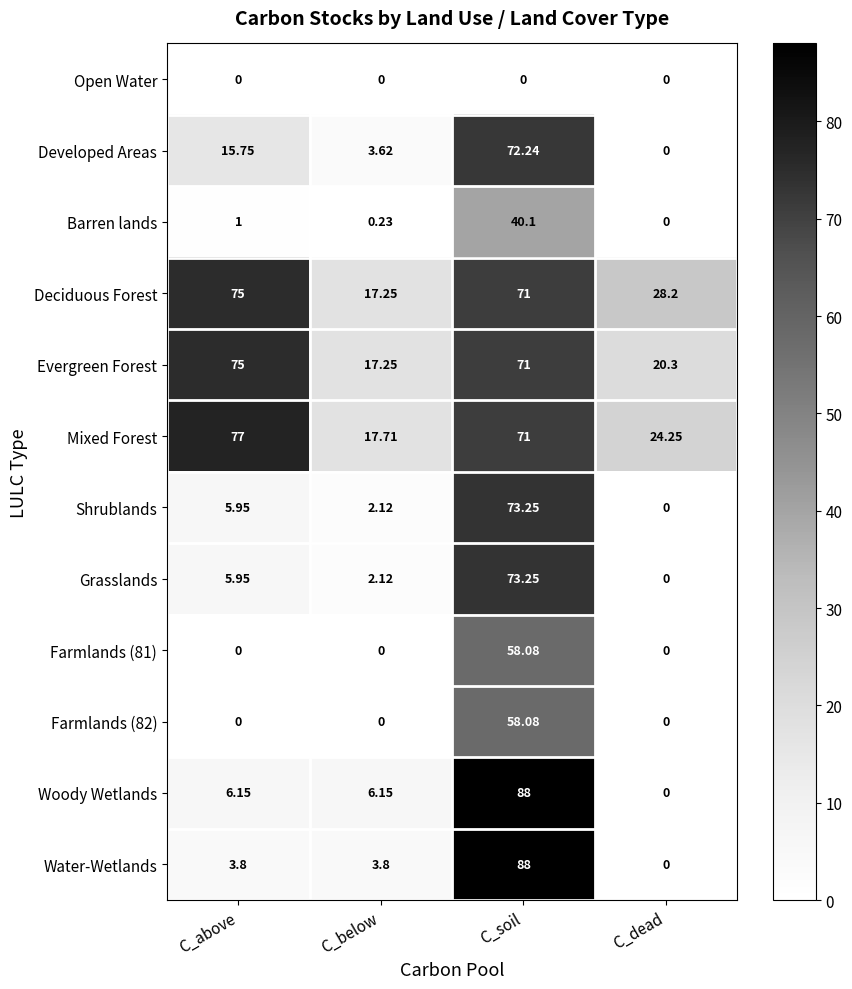

Is the value of Grasslands at C_below greater than the value of Farmlands (81) at C_above?

Yes